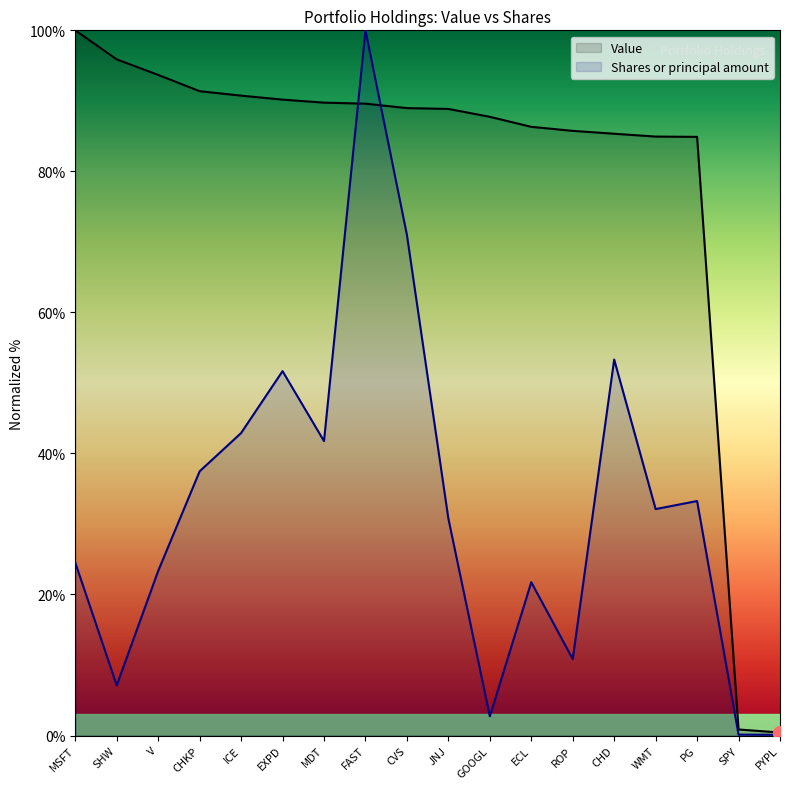

Reading right to left, list all the values displayed in this chart.

Value: 0.4	0.9	84.9	84.9	85.3	85.7	86.3	87.7	88.9	89.0	89.6	89.7	90.2	90.7	91.4	93.7	95.9	100.0
Shares or principal amount: 0.1	0.1	33.2	32.1	53.3	10.8	21.7	2.7	30.8	71.0	100.0	41.8	51.7	42.9	37.5	23.3	7.1	24.5